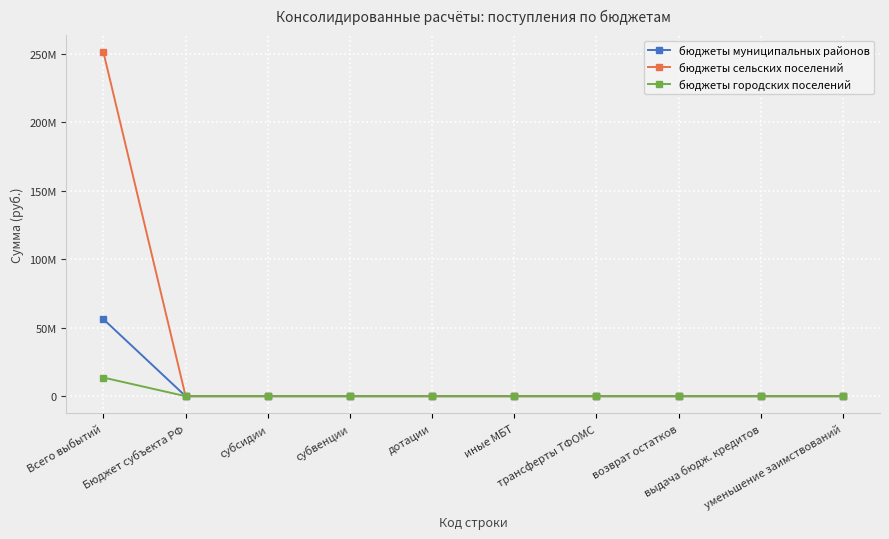

True or false: бюджеты муниципальных районов and бюджеты городских поселений intersect in this chart.

False